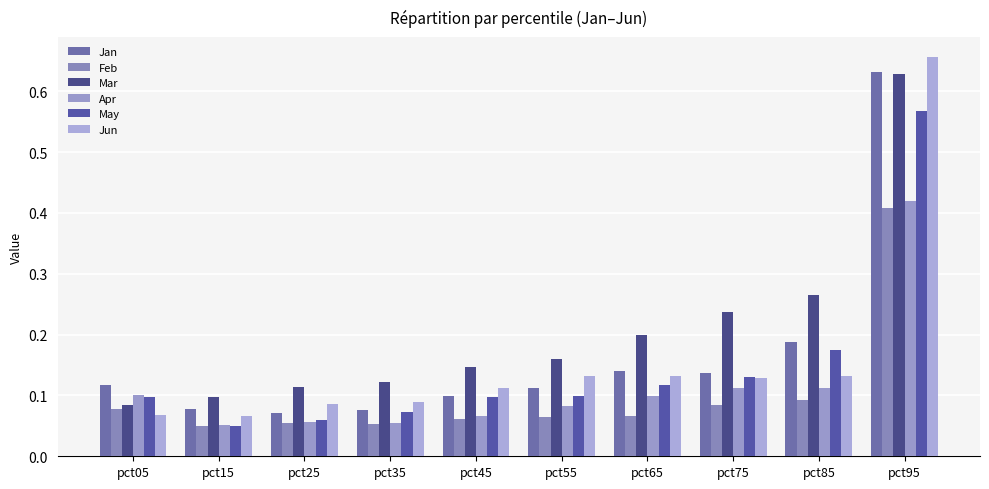

Rank the categories by Jun value from lowest to highest.

pct15, pct05, pct25, pct35, pct45, pct75, pct65, pct55, pct85, pct95